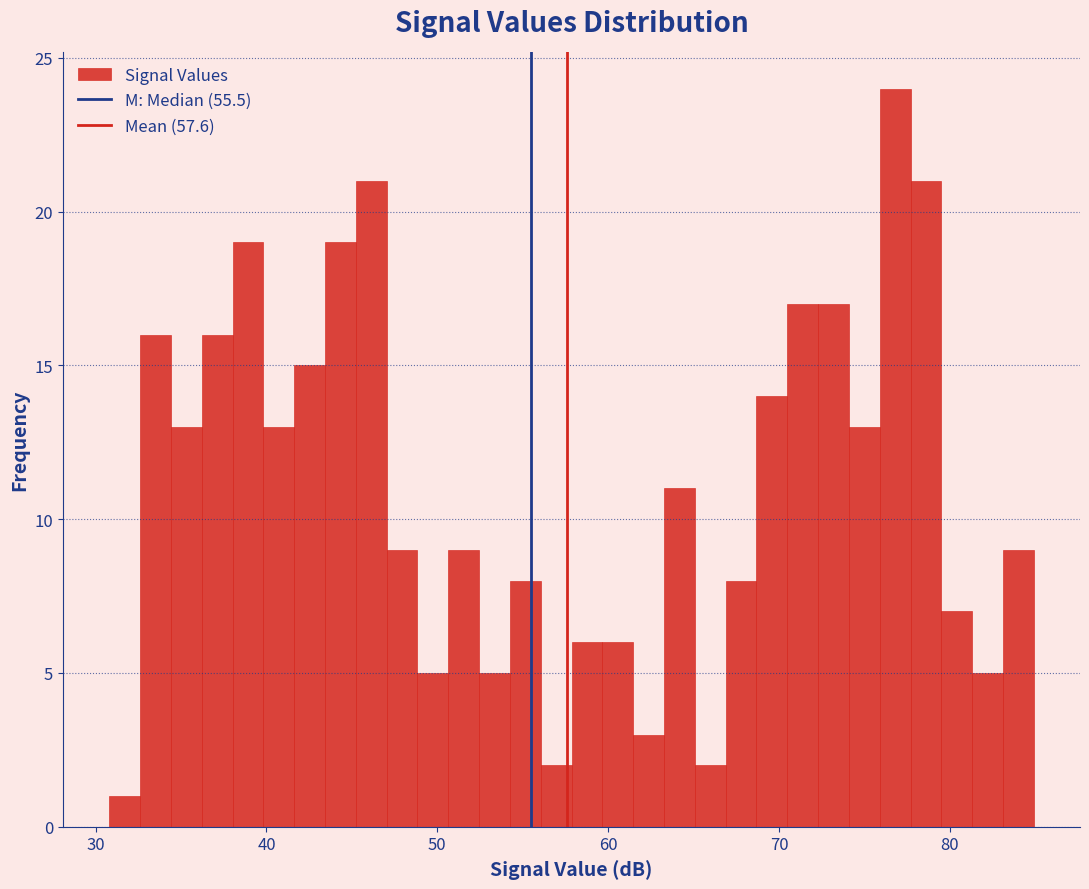

Read against the x-axis, roughly where is the centre of the tallest bar?

77